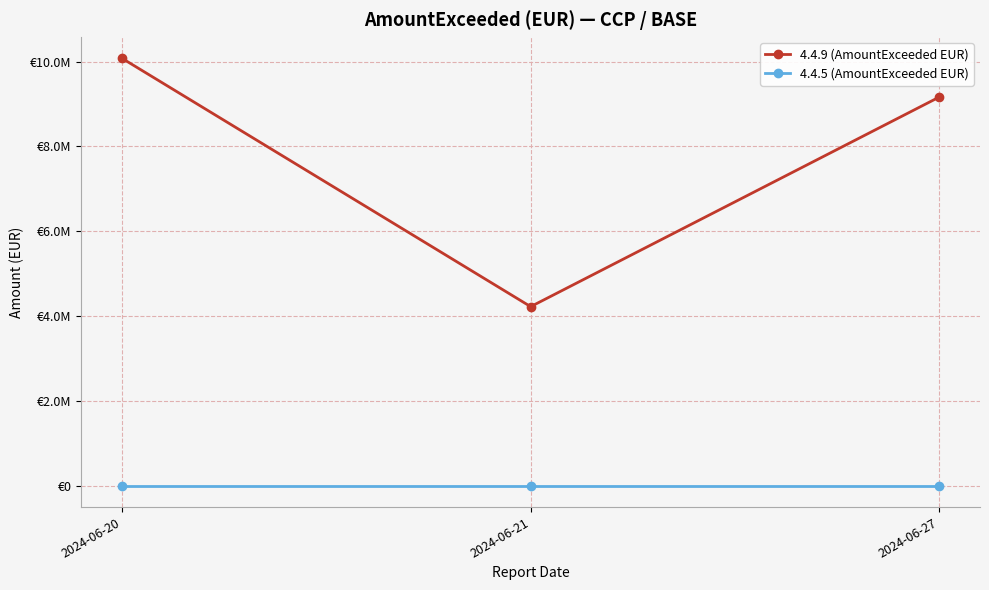

True or false: 4.4.9 (AmountExceeded EUR) has a value of 16058133.5 at 2024-06-27.

False